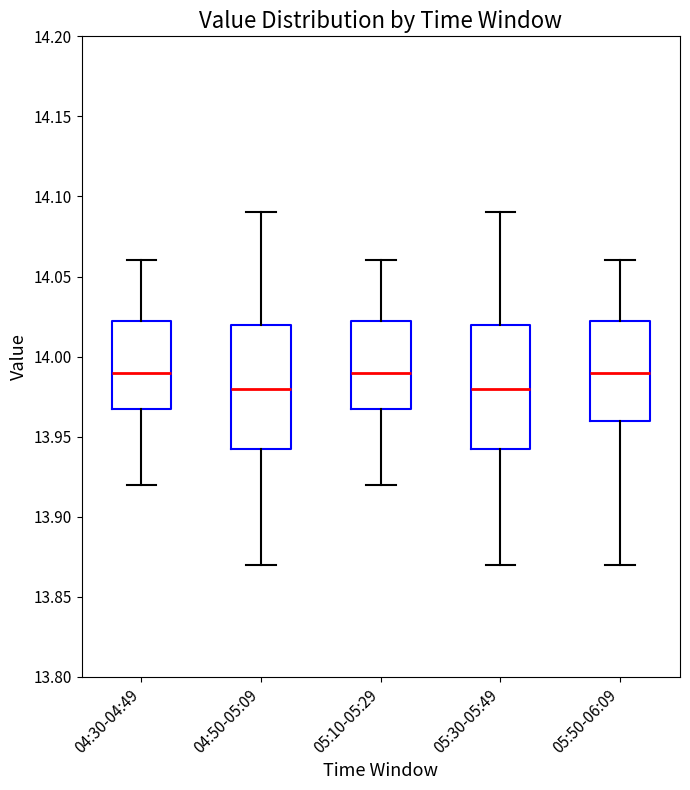

Where is the upper edge of the box for 04:50-05:09 on the y-axis? The values are not printed on the chart, so give them approximately, as read against the axis.

14.020